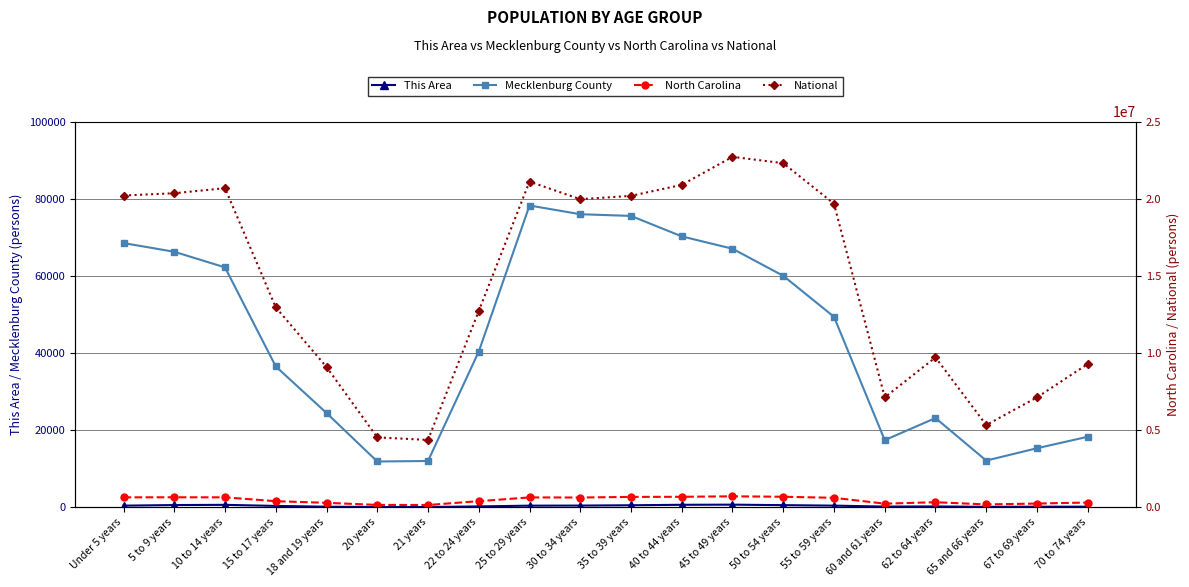

Is the value of National at 45 to 49 years greater than the value of North Carolina at 55 to 59 years?

Yes